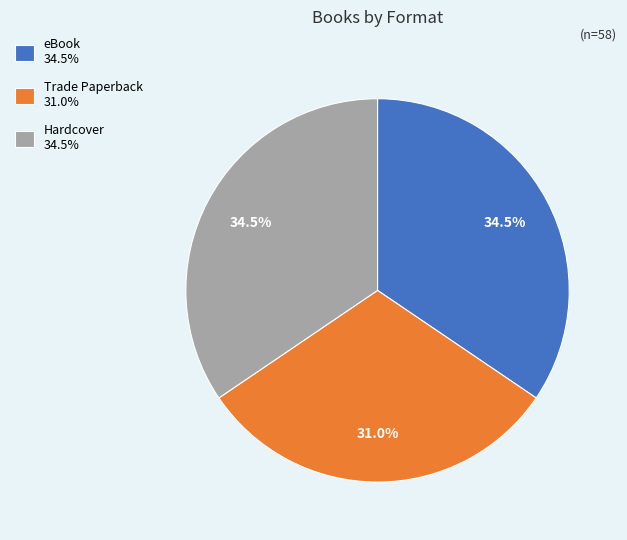

Is eBook the majority of the pie?

No